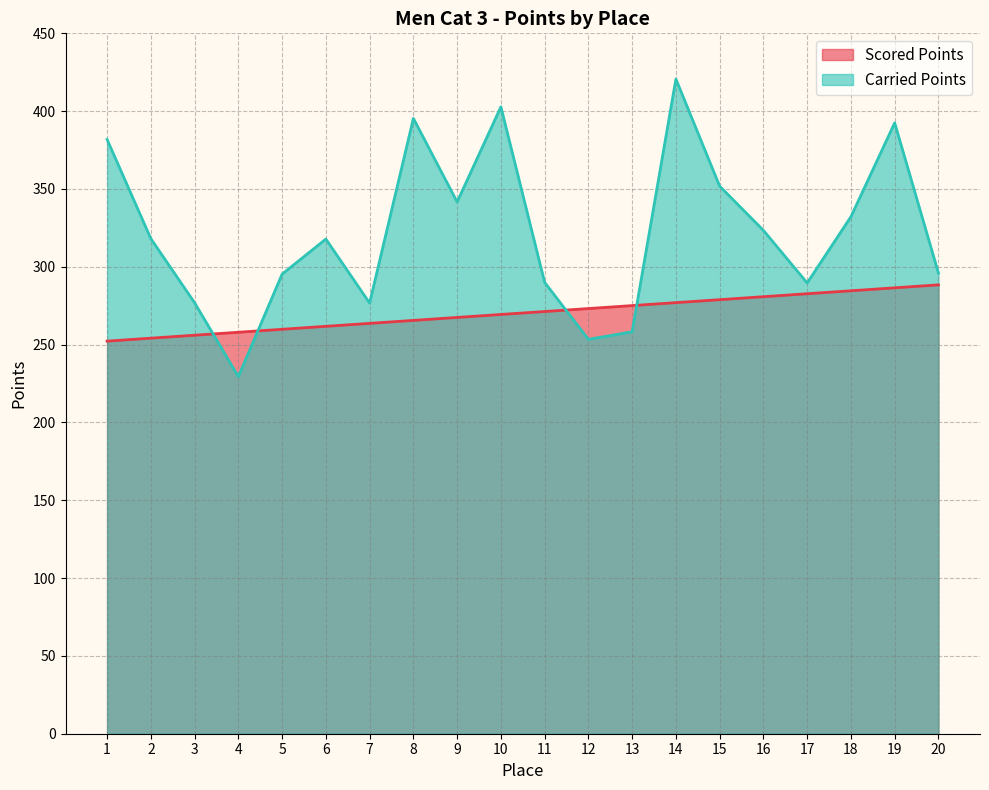

How many values in the Carried Points series exceed 318?

10